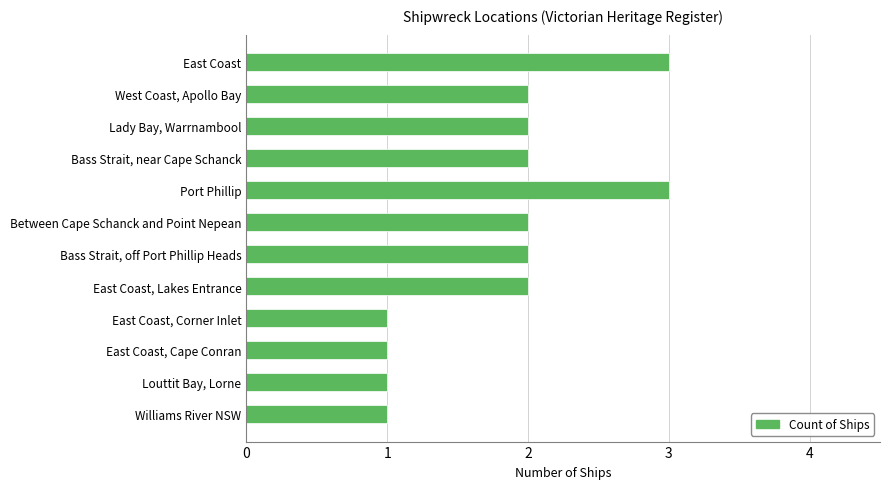

Count the number of categories in the chart.

12